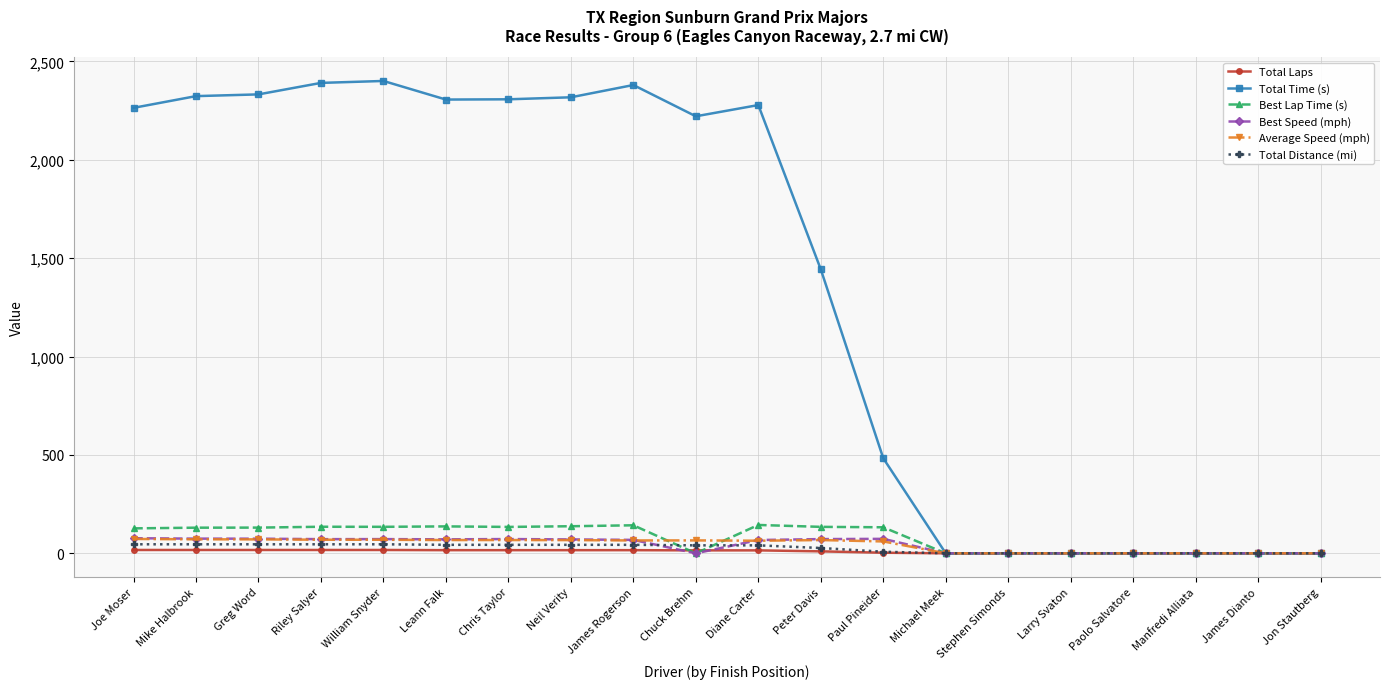

What is the difference between the second highest and second lowest values in the Best Speed (mph) series?

74.6